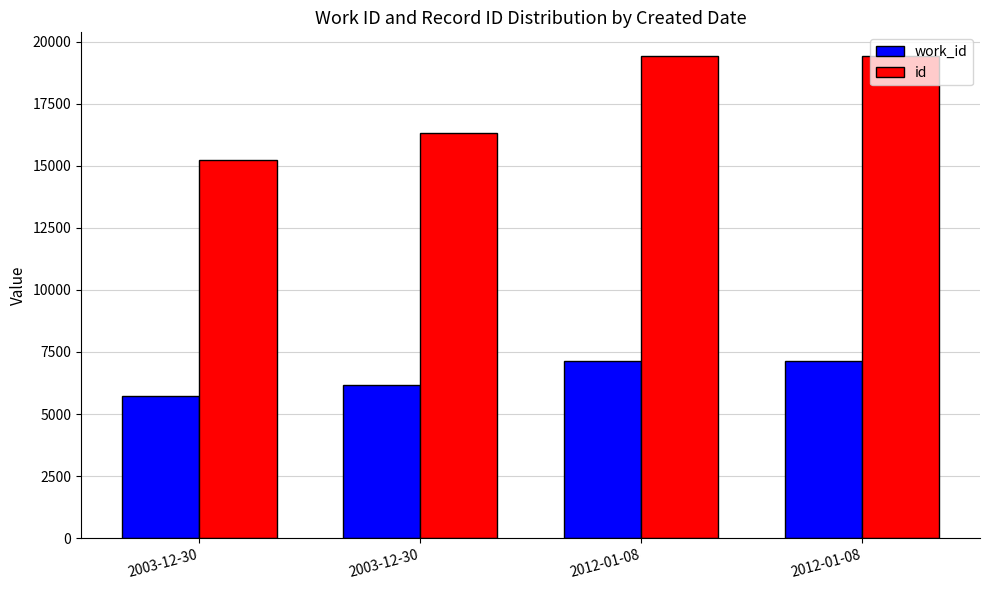

What are all the series names shown in the legend?

work_id, id